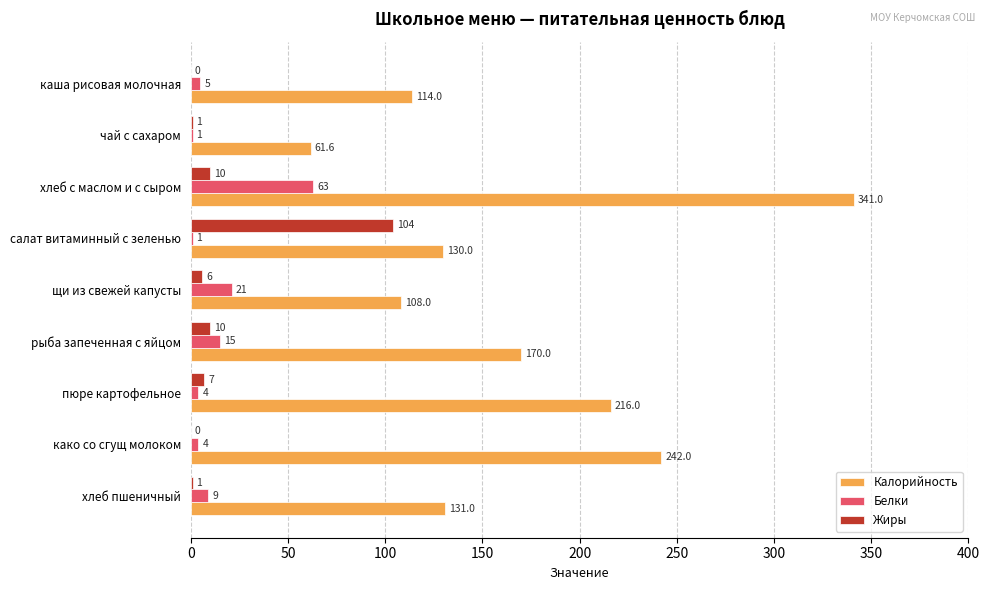

Is it true that Белки equals 21.0 at щи из свежей капусты?

True